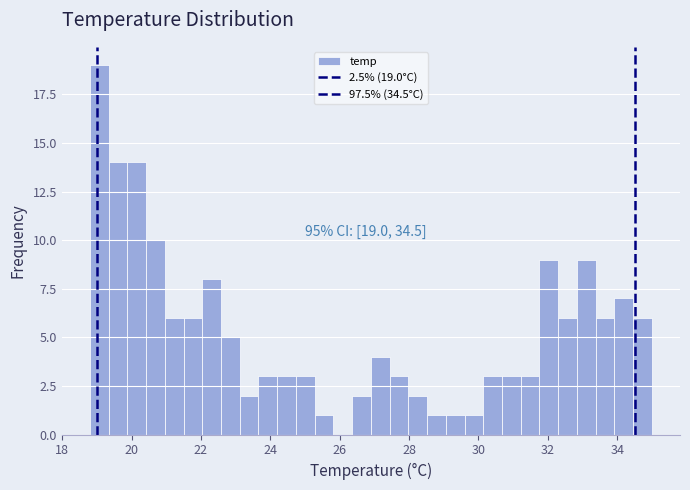

Read against the x-axis, roughly where is the centre of the tallest bar?

19.0